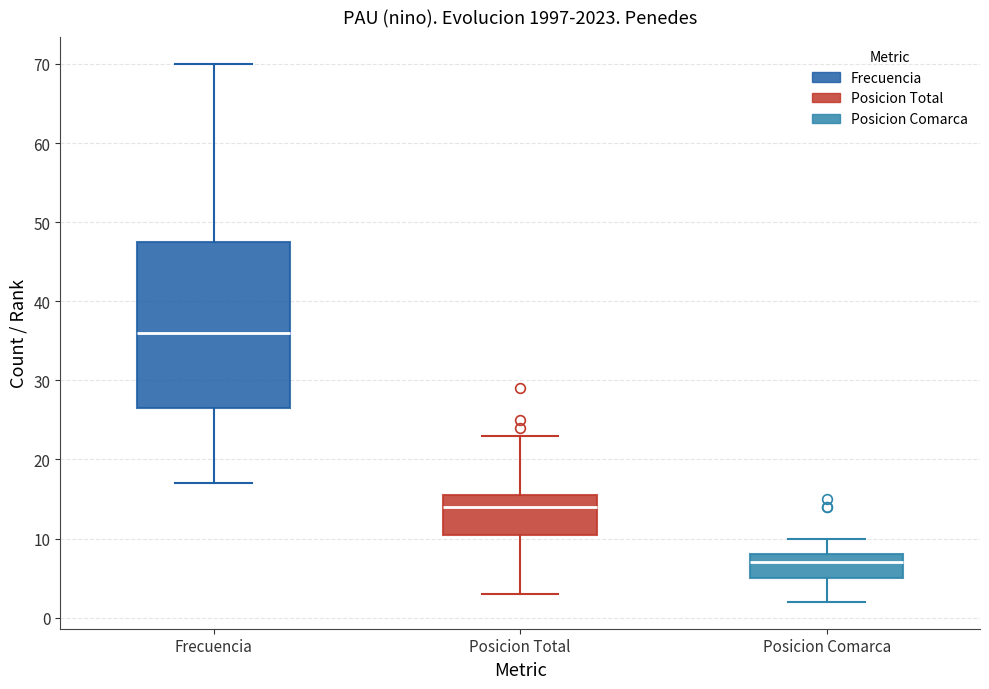

Where does the median line of the box for Posicion Comarca sit on the y-axis? The values are not printed on the chart, so give them approximately, as read against the axis.

7